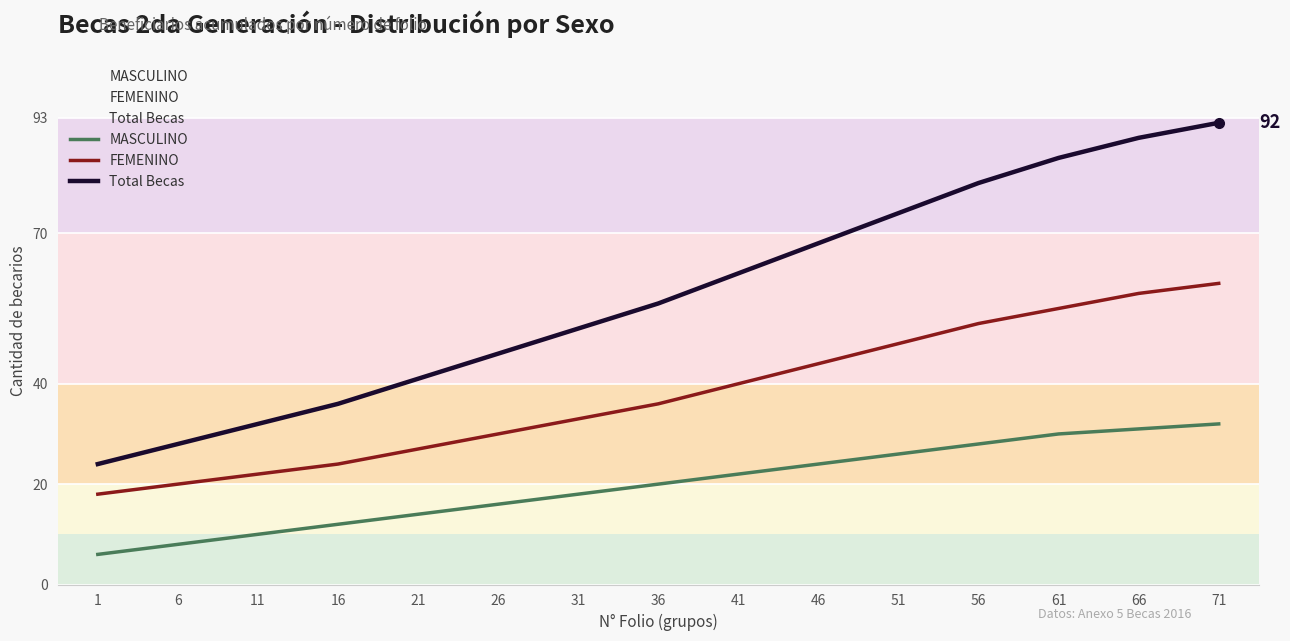

Reading right to left, extract all data points from this chart.

MASCULINO: 32	31	30	28	26	24	22	20	18	16	14	12	10	8	6
FEMENINO: 60	58	55	52	48	44	40	36	33	30	27	24	22	20	18
Total Becas: 92	89	85	80	74	68	62	56	51	46	41	36	32	28	24